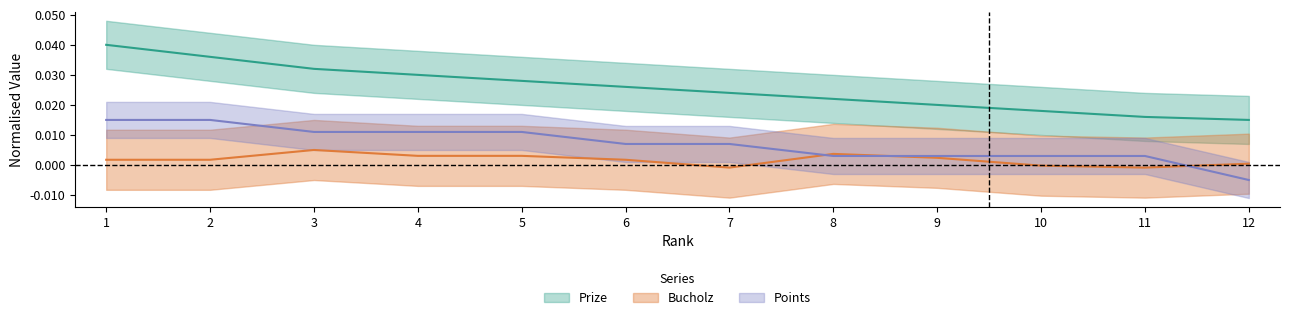

Does the chart have visible grid lines?

No